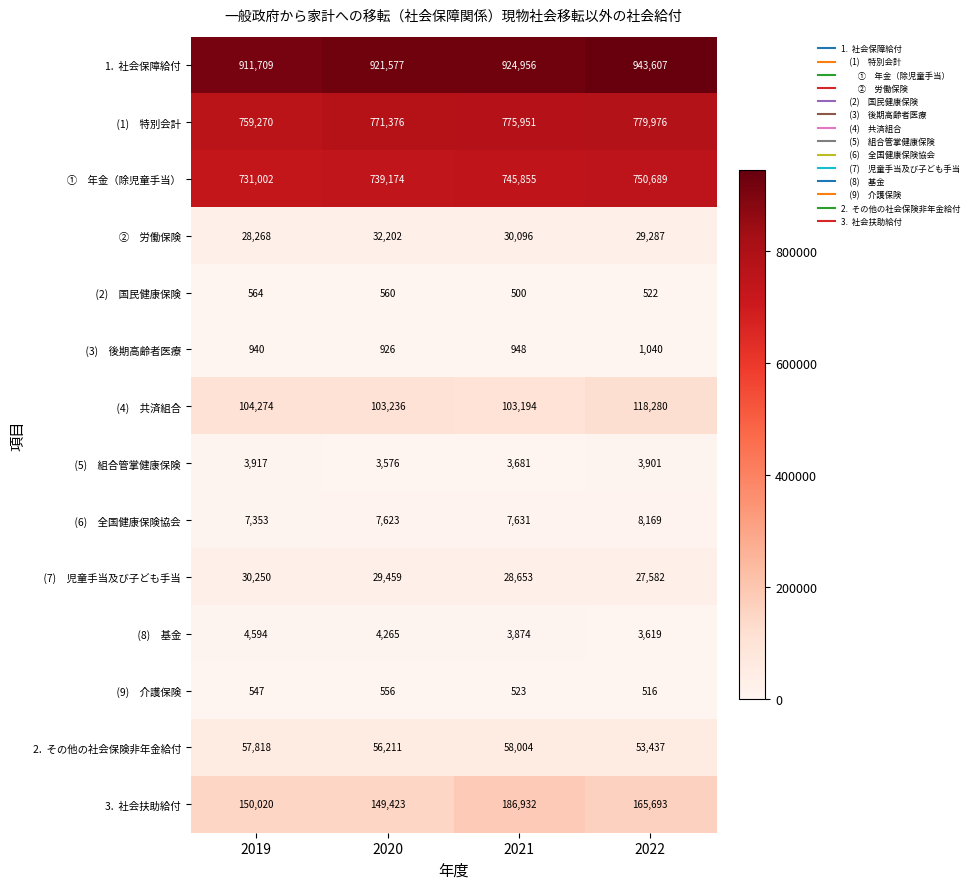

What is the maximum value shown in the chart?

943607